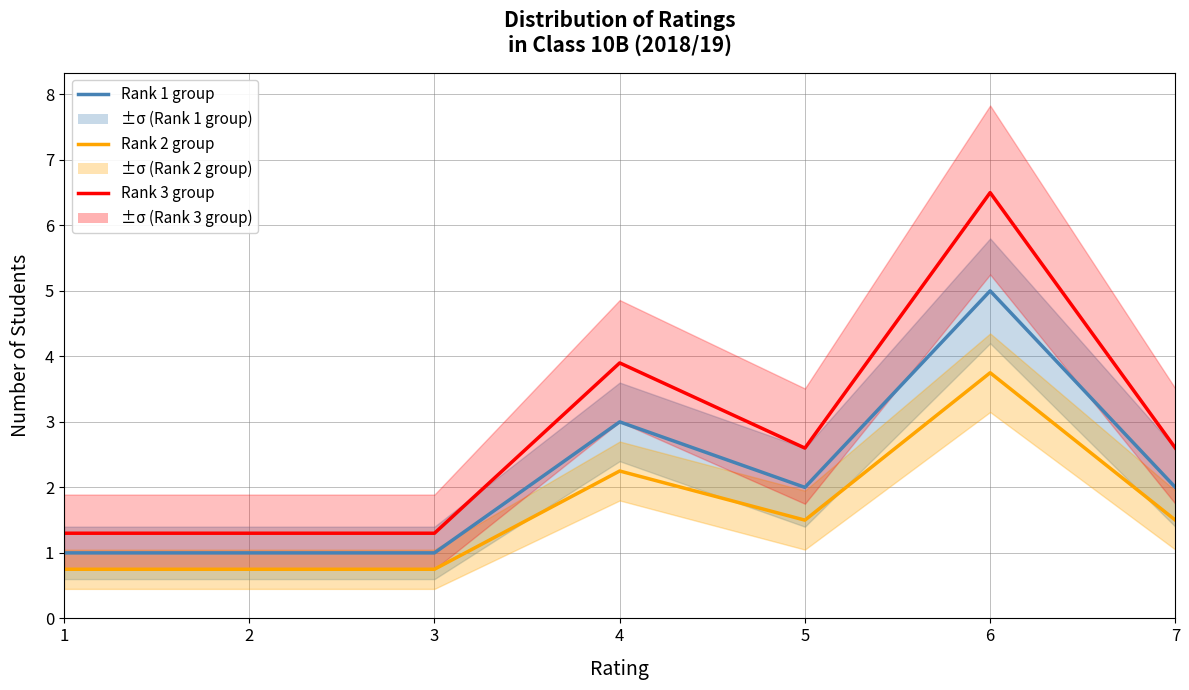

Reading left to right, extract all data points from this chart.

Rank 1 group: 1=1.0	2=1.0	3=1.0	4=3.0	5=2.0	6=5.0	7=2.0
Rank 2 group: 1=0.8	2=0.8	3=0.8	4=2.2	5=1.5	6=3.8	7=1.5
Rank 3 group: 1=1.3	2=1.3	3=1.3	4=3.9	5=2.6	6=6.5	7=2.6